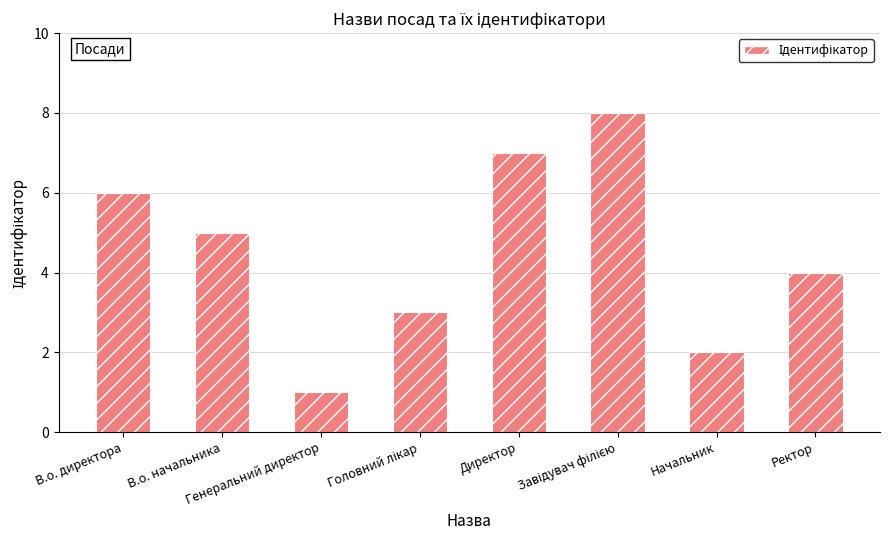

Where does the data first go above 5?

В.о. директора